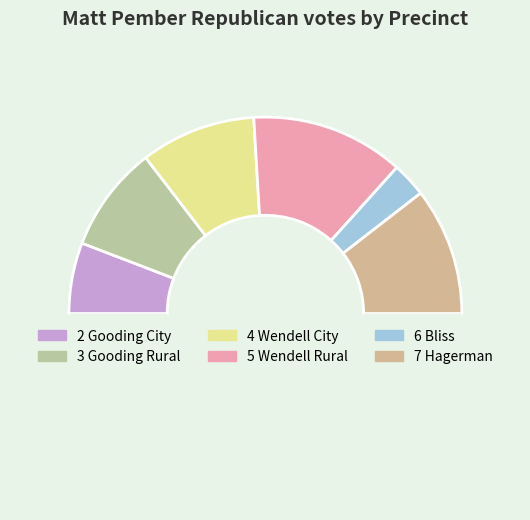

How many slices are in this pie chart?

7